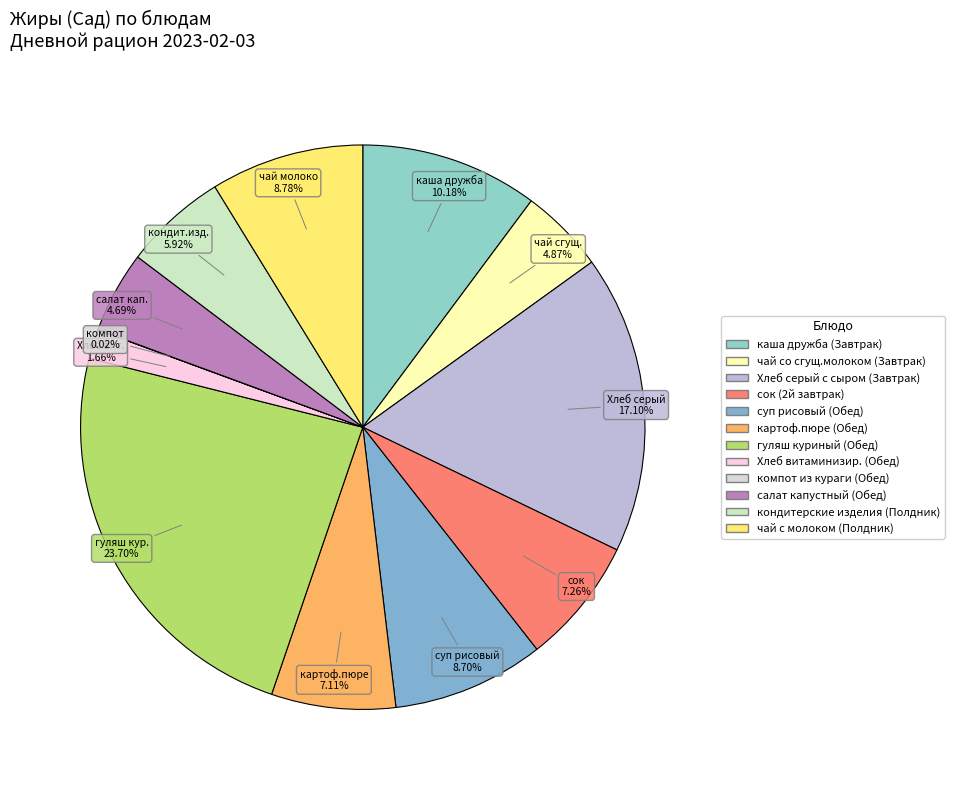

To the nearest percent, what is the combined percentage of Хлеб витаминизир. (Обед) and картоф.пюре (Обед)?

9%